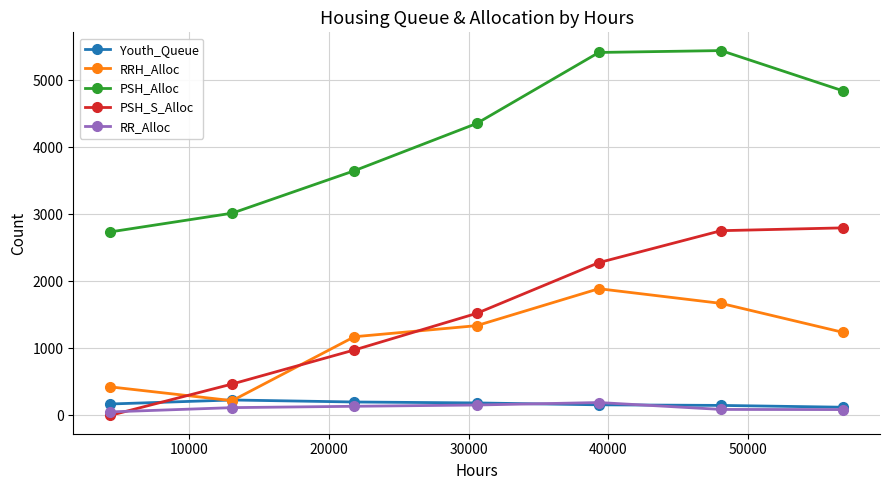

How many interior local peaks does the PSH_Alloc series have?

1